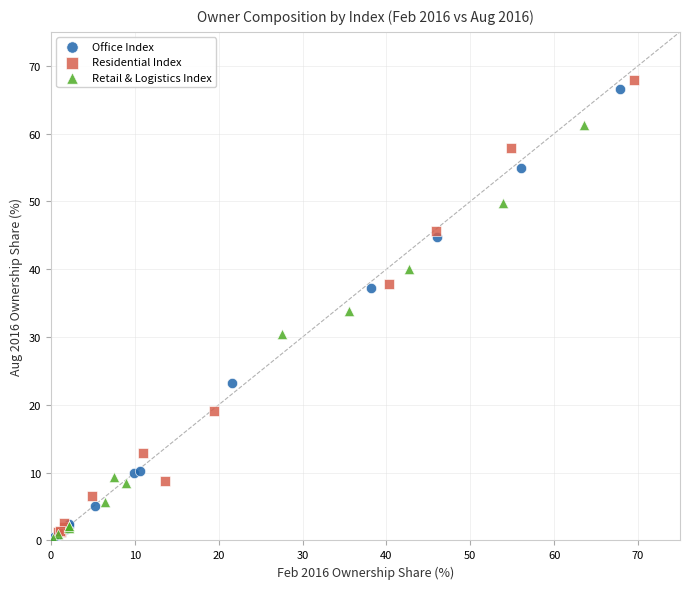

What are all the series names shown in the legend?

Office Index, Residential Index, Retail & Logistics Index